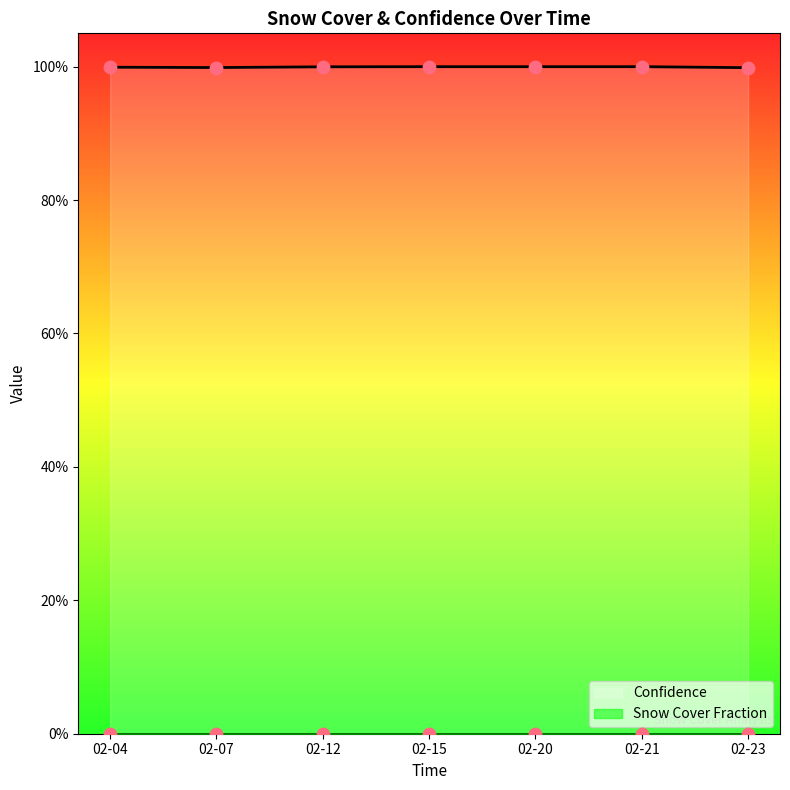

What is the maximum value for Confidence?

100.0